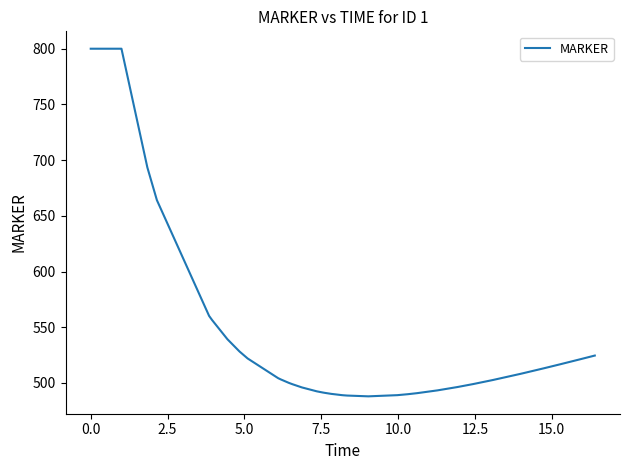

What is the minimum value shown in the chart?

487.9